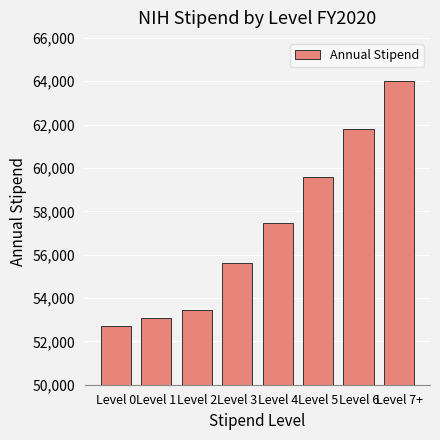

What is the change in value from Level 0 to Level 5?

+6876